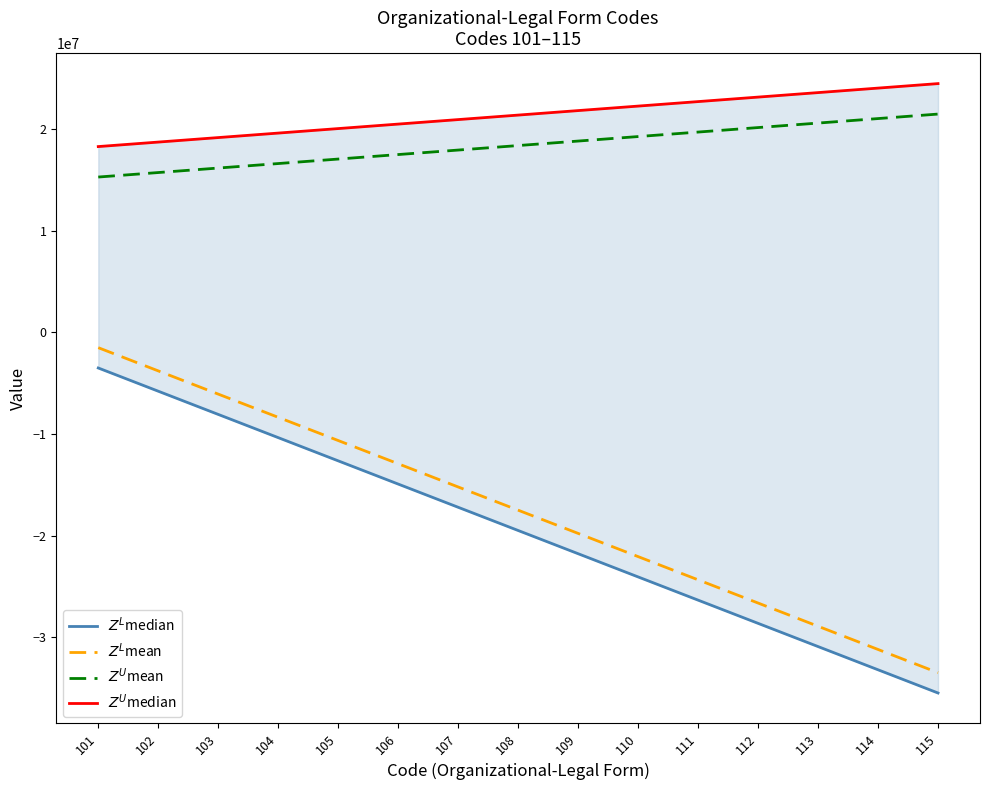

Is it true that $Z^U$median equals 24500000.0 at 115?

True